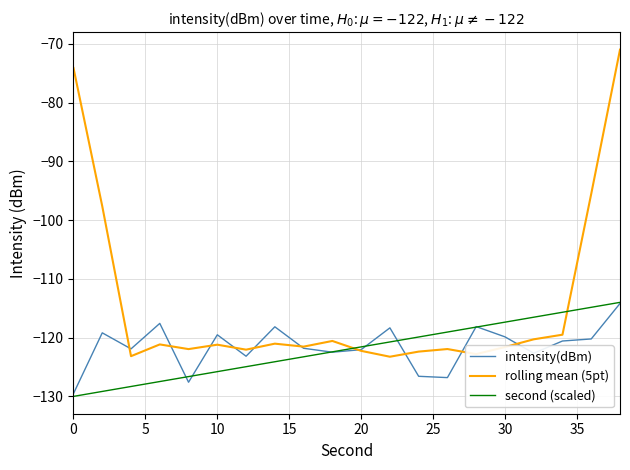

Which series has the largest total across all categories?

rolling mean (5pt)